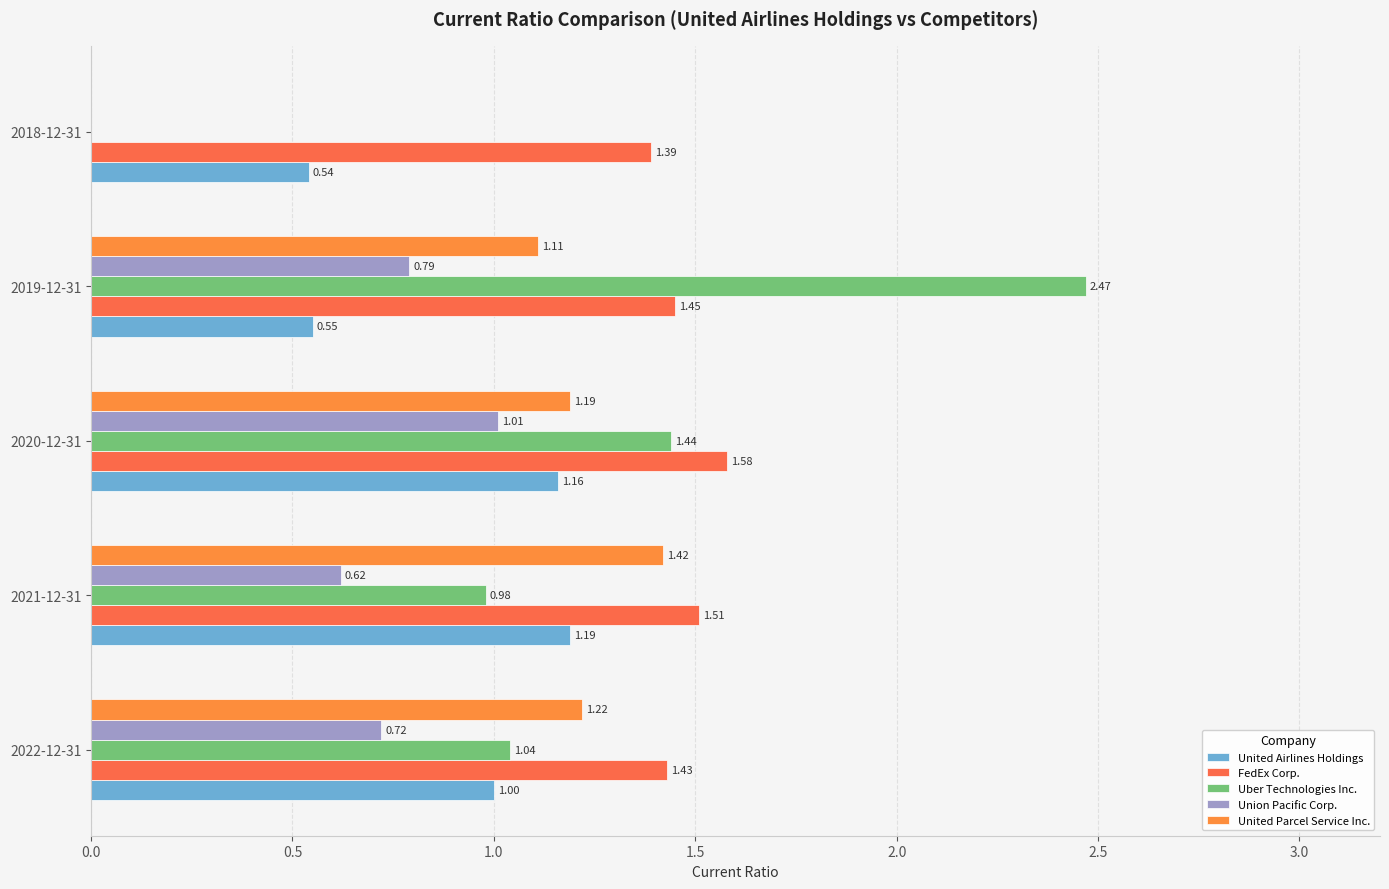

Count the number of data series in this chart.

5